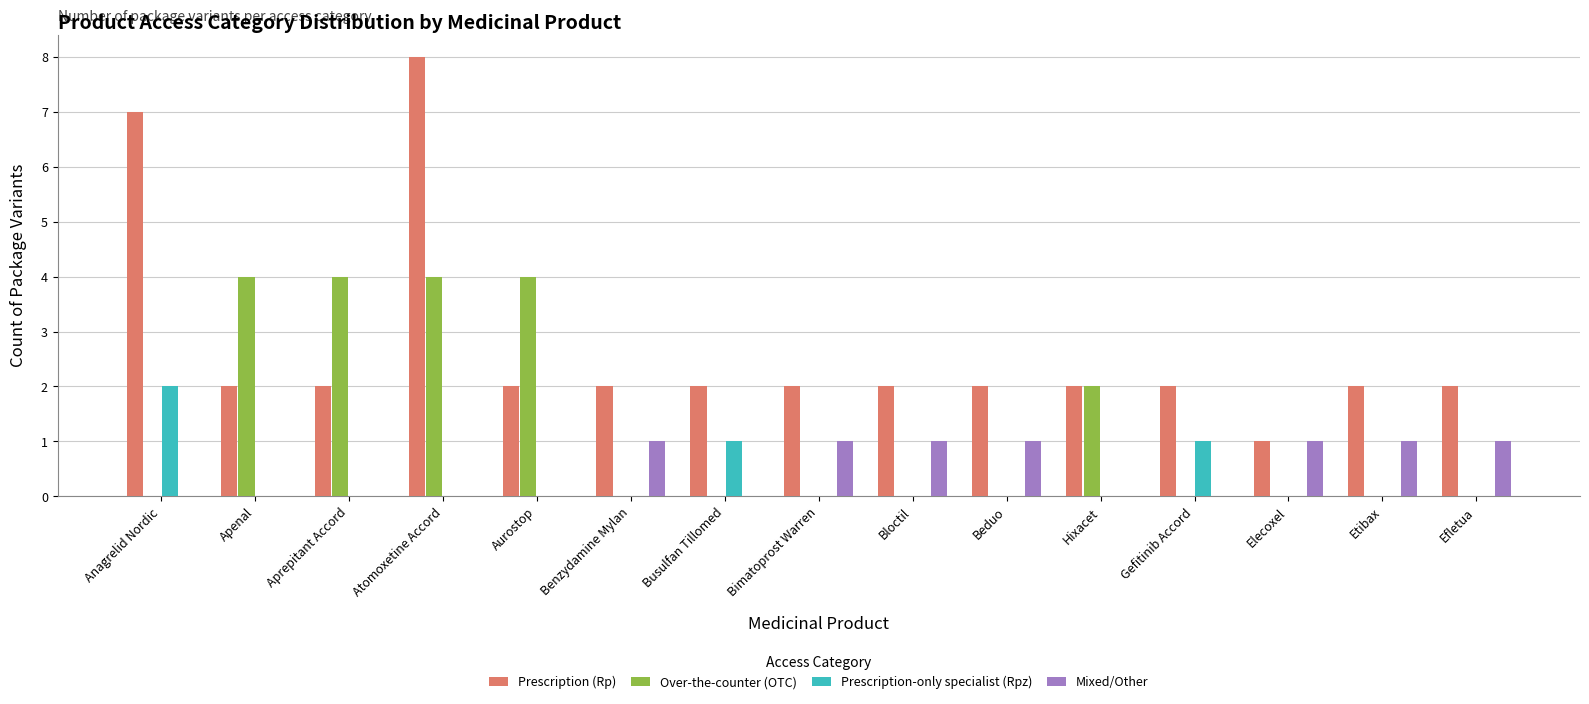

What is the sum of the Over-the-counter (OTC) values at Gefitinib Accord and Apenal?

4